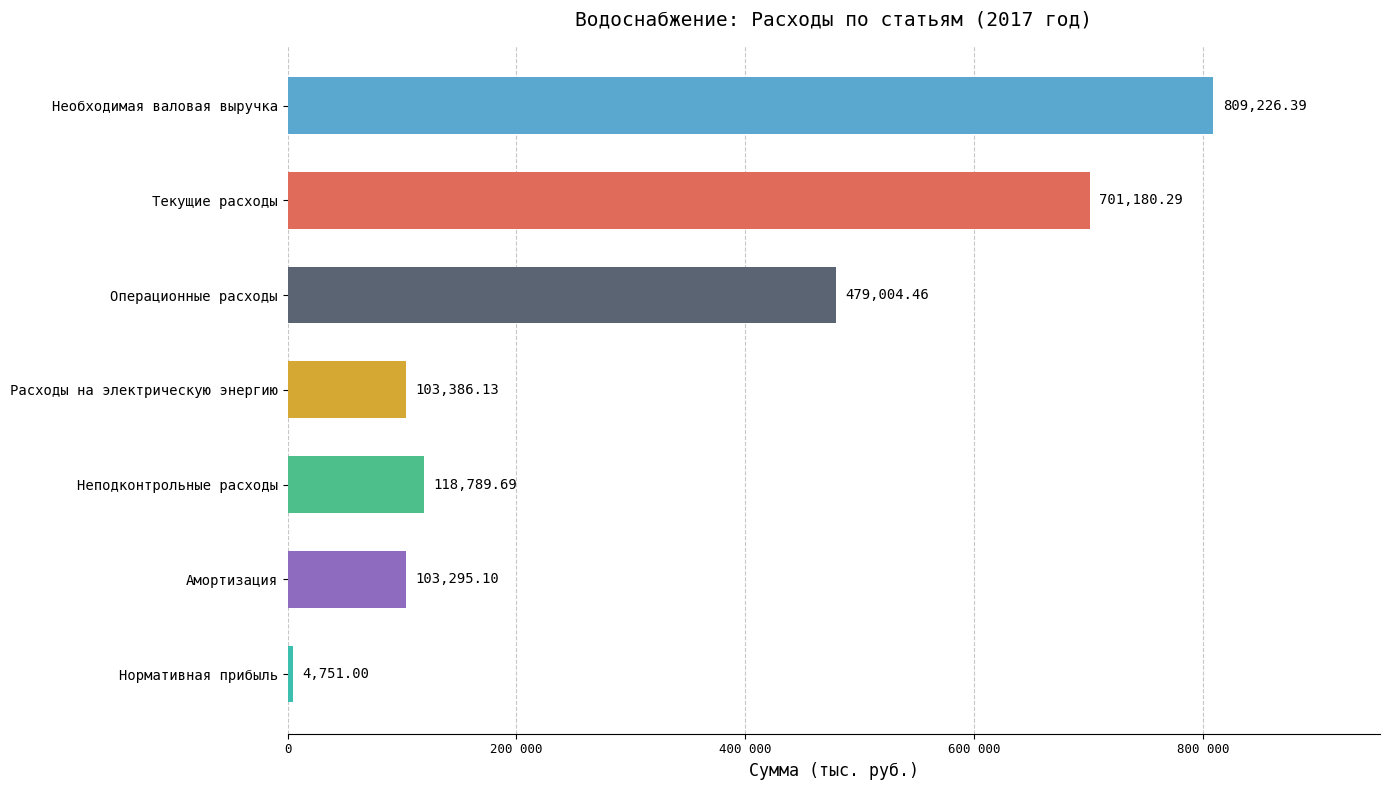

What is the sum of all values?

2319633.1